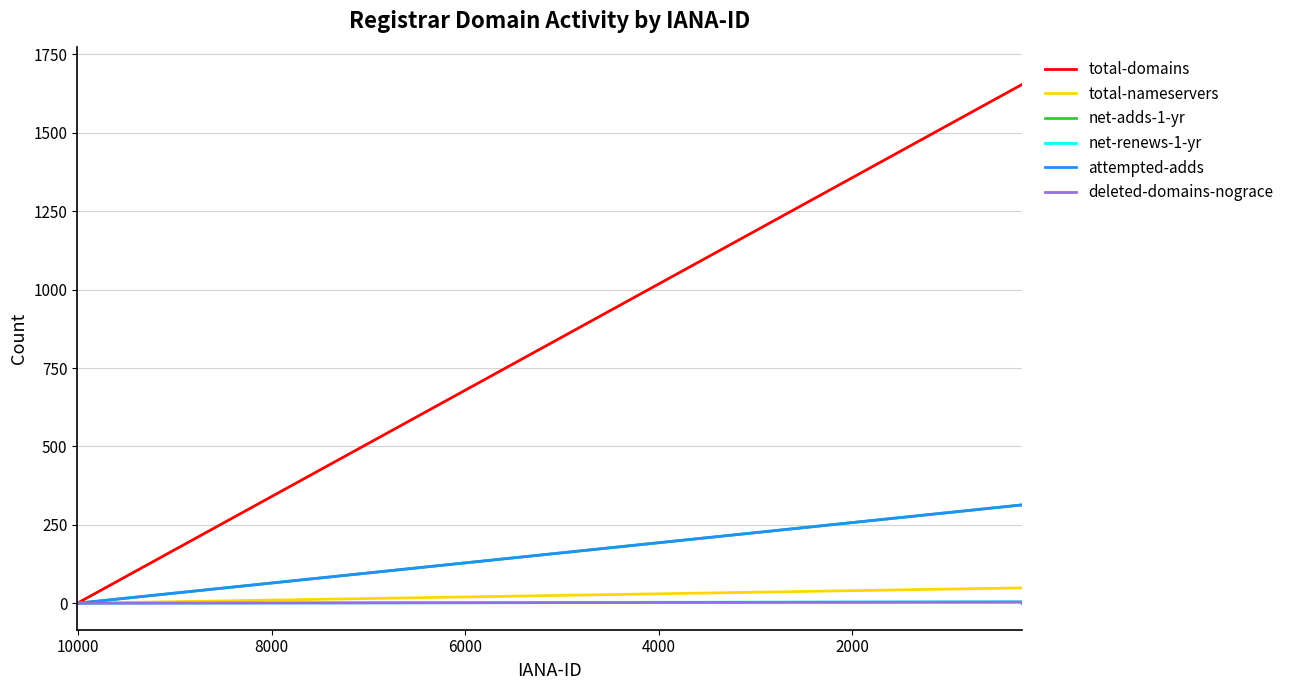

True or false: net-renews-1-yr has more than 1 interior local peaks.

True